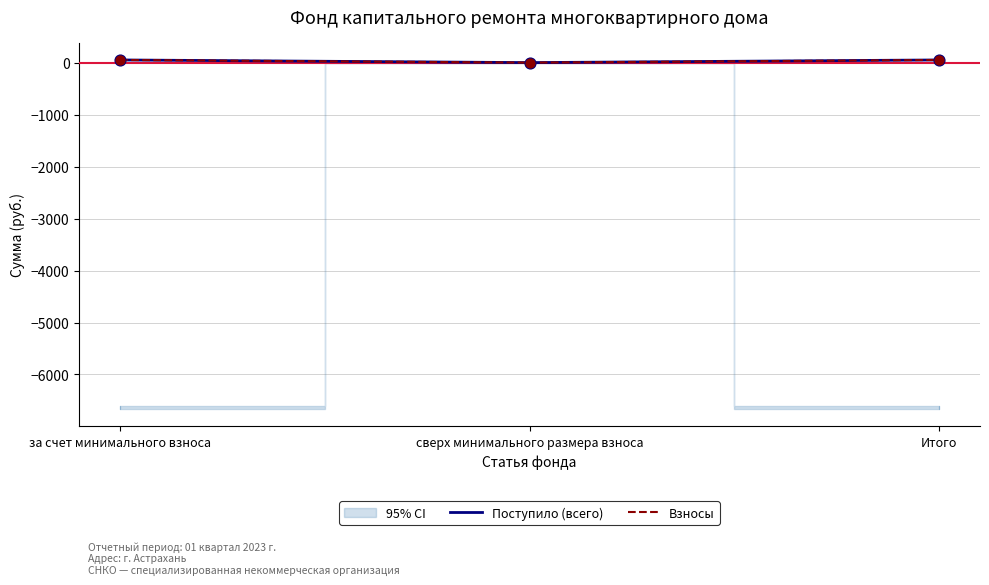

At which category is the sum across all series the highest?

за счет минимального взноса